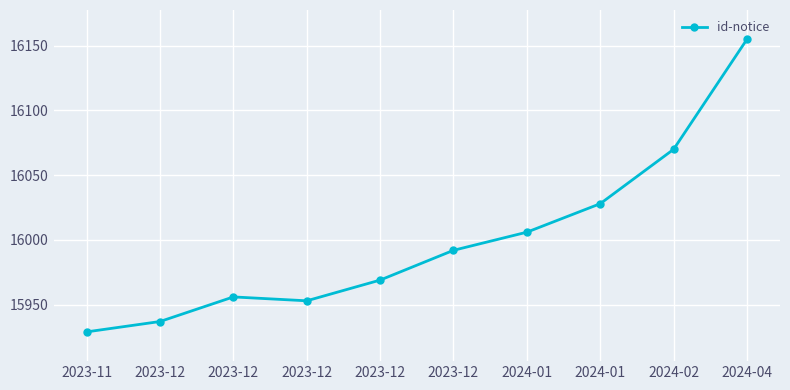

Rank the categories by value from lowest to highest.

2023-11, 2023-12, 2023-12, 2023-12, 2023-12, 2023-12, 2024-01, 2024-01, 2024-02, 2024-04